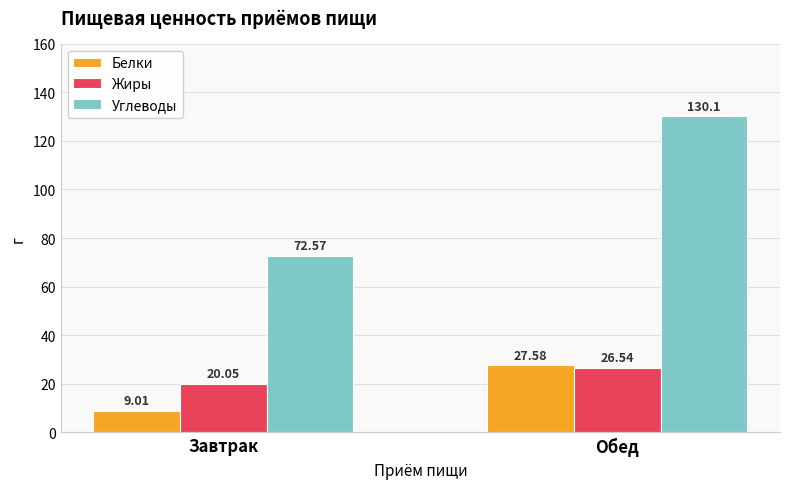

True or false: Жиры has a value of 20.1 at Завтрак.

True